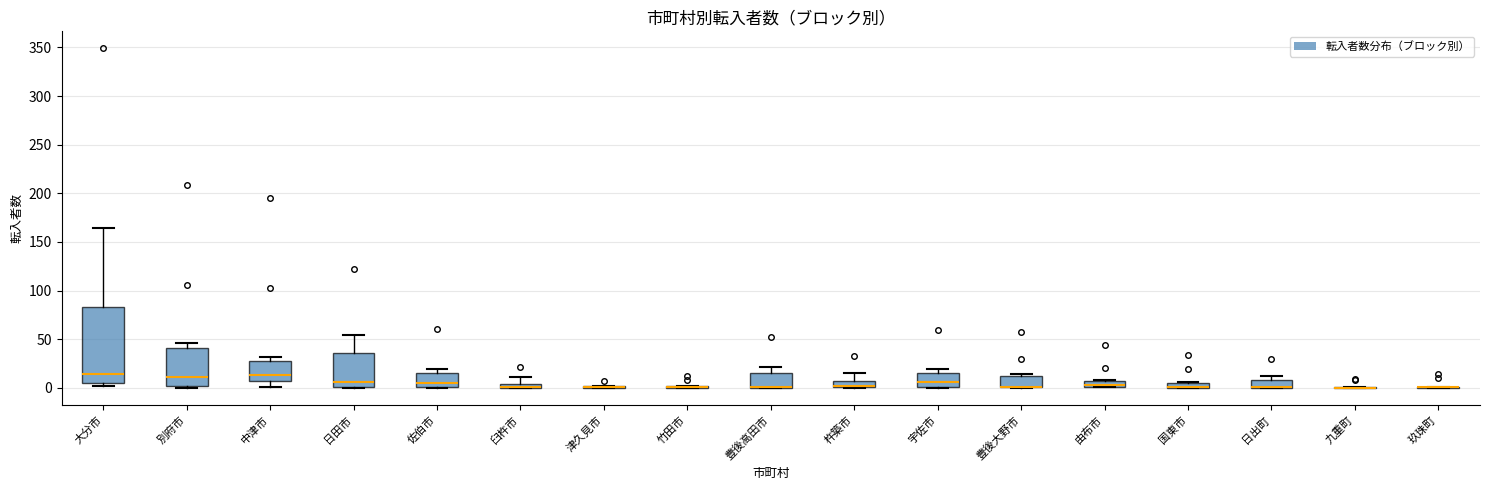

Comparing the boxes themselves (not the whiskers), which one is the tallest?

大分市